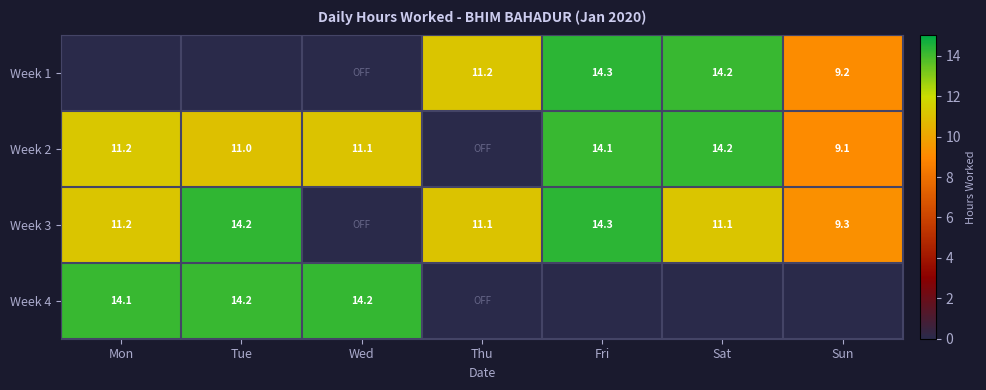

What is the sum of the Week 2 values at Mon and Wed?

22.3